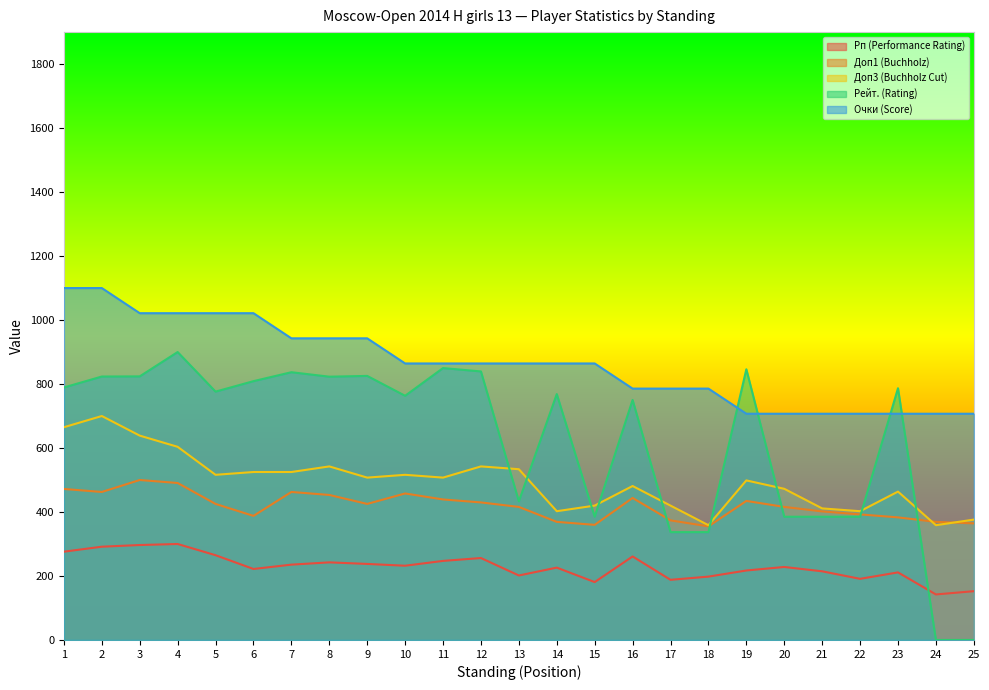

What is the approximate value of Рейт. (Rating) at 14?

768.5